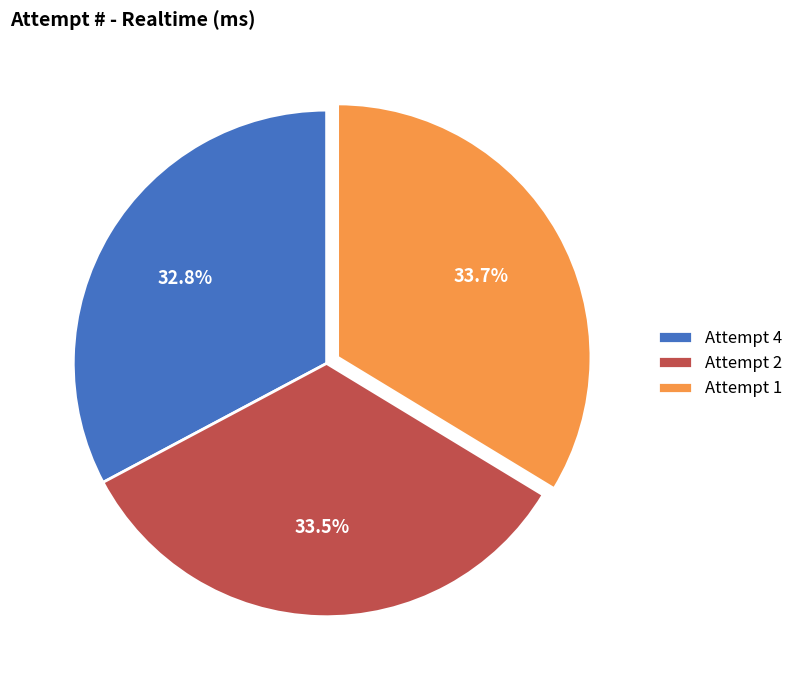

What is the ratio of the value at Attempt 4 to the value at Attempt 1?

1.0